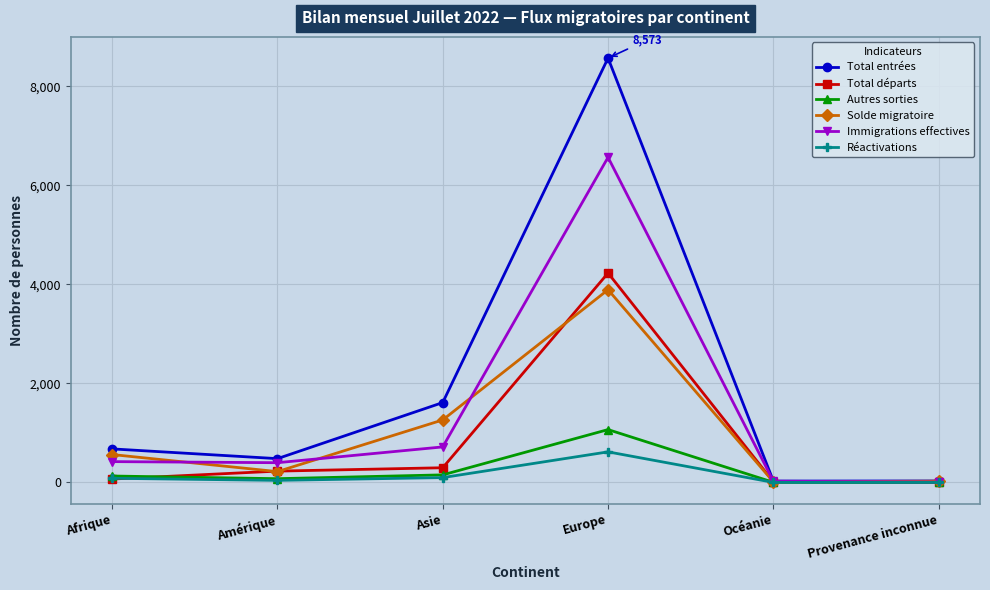

What is the spread (max minus min) of values at Europe?

7956